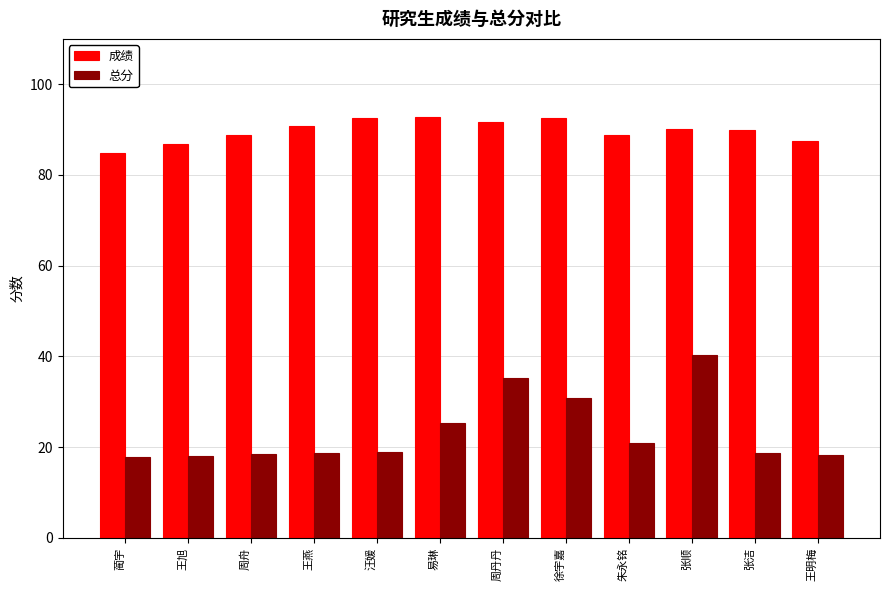

How many series are shown in this chart?

2